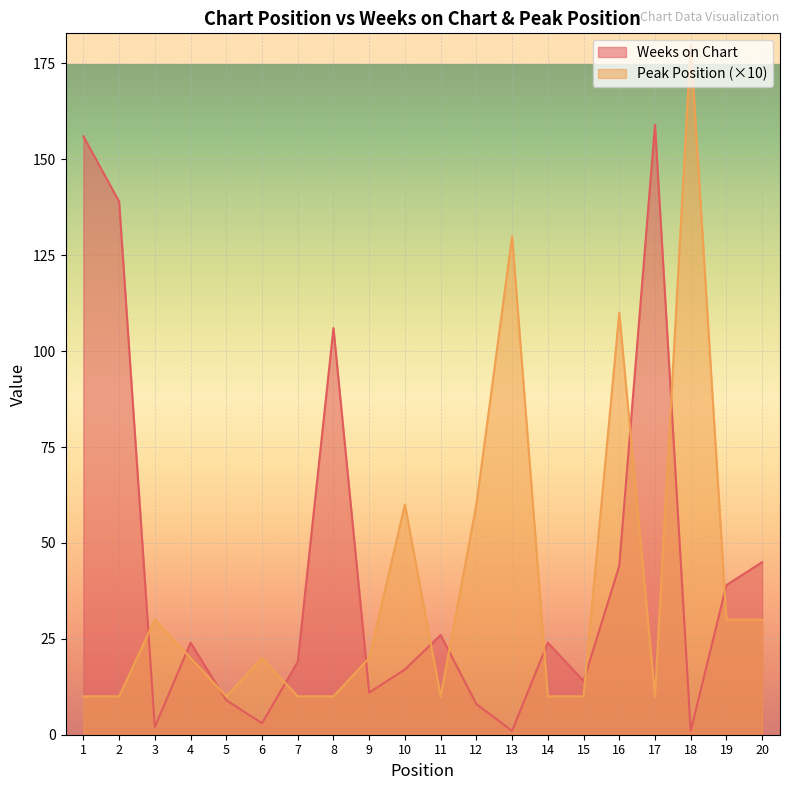

Reading right to left, transcribe all the data shown in this chart.

Weeks on Chart: 20=45	19=39	18=1	17=159	16=44	15=14	14=24	13=1	12=8	11=26	10=17	9=11	8=106	7=19	6=3	5=9	4=24	3=2	2=139	1=156
Peak Position: 20=30	19=30	18=180	17=10	16=110	15=10	14=10	13=130	12=60	11=10	10=60	9=20	8=10	7=10	6=20	5=10	4=20	3=30	2=10	1=10